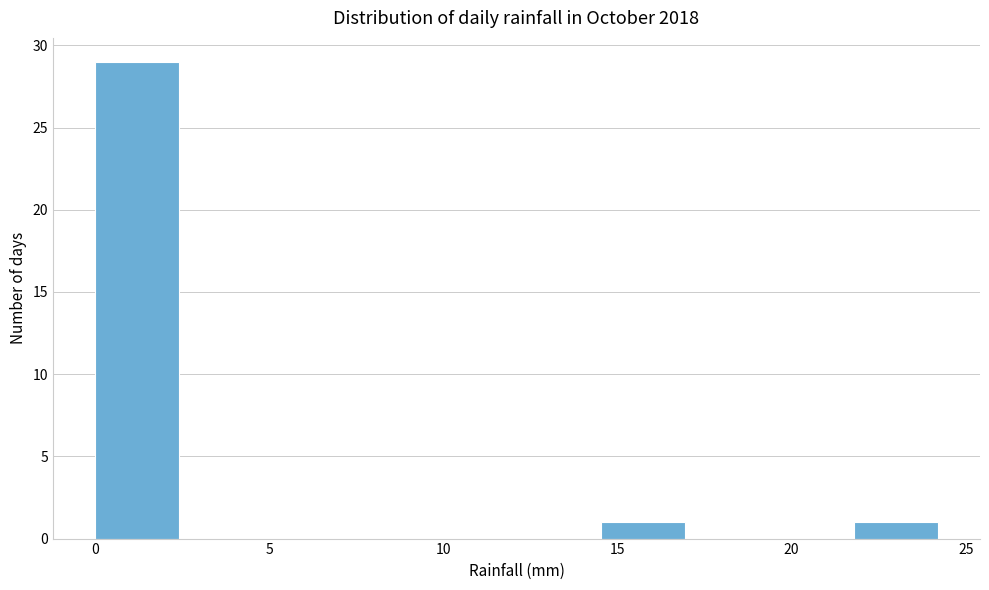

Reading left to right, list every bar in this chart as the range it spans on the x-axis followed by its height. Neither the bar edges nor the heights are printed on the chart, so give them approximately, as read against the axes.

0.0 to 2.5: 29
2.5 to 5.0: 0
5.0 to 7.5: 0
7.5 to 9.5: 0
9.5 to 12.0: 0
12.0 to 14.5: 0
14.5 to 17.0: 1
17.0 to 19.5: 0
19.5 to 22.0: 0
22.0 to 24.0: 1